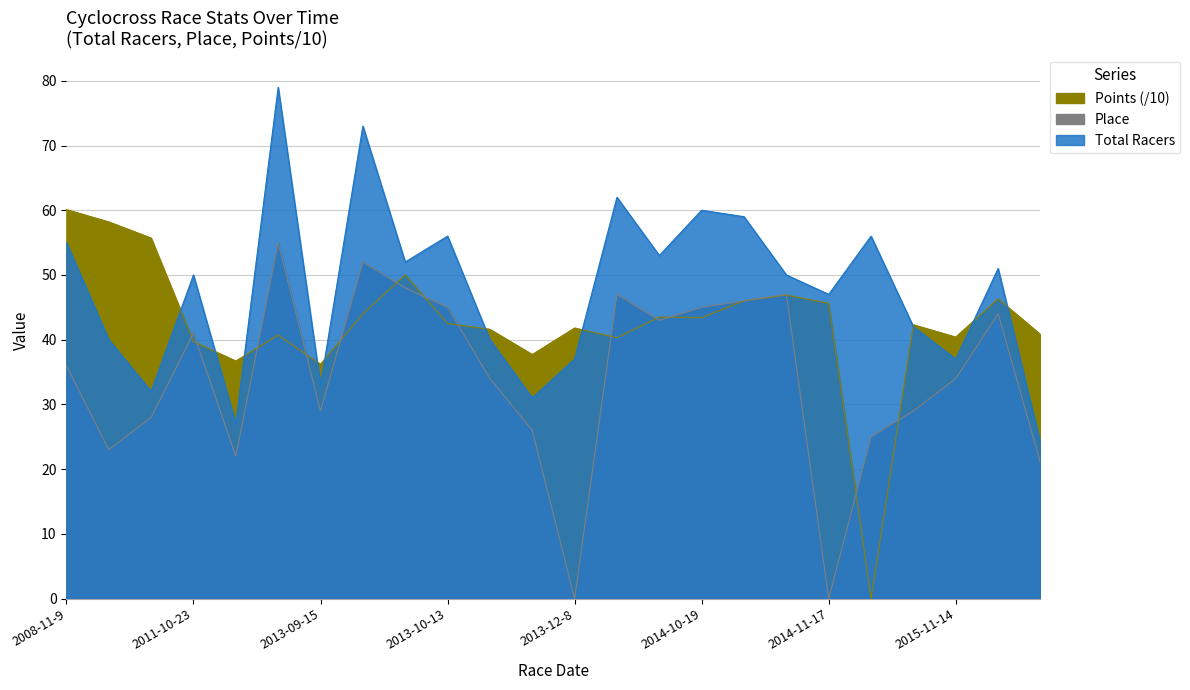

What is the spread (max minus min) of values at 2014-10-26?

13.0